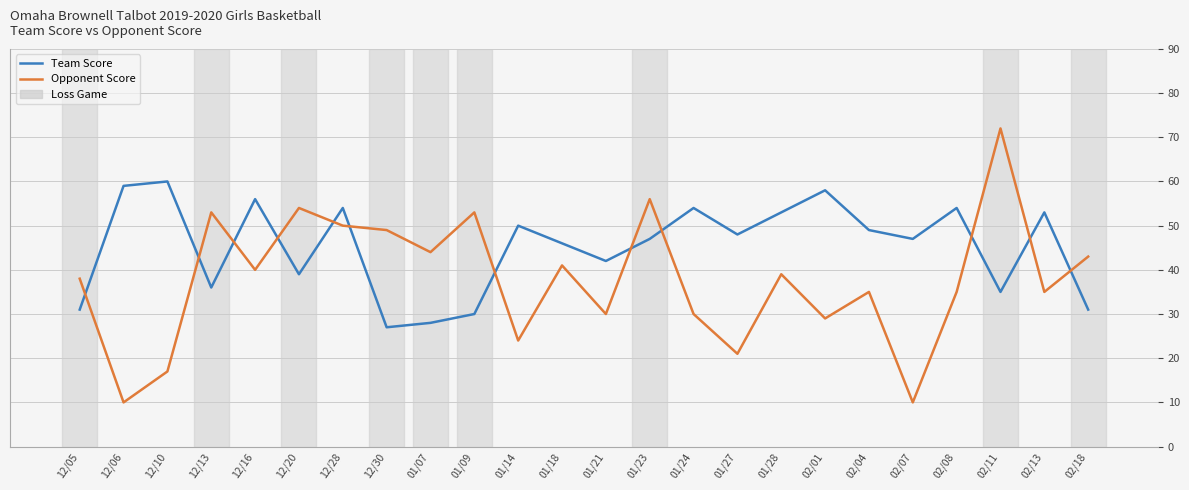

Does the chart display data point markers on the line(s)?

No